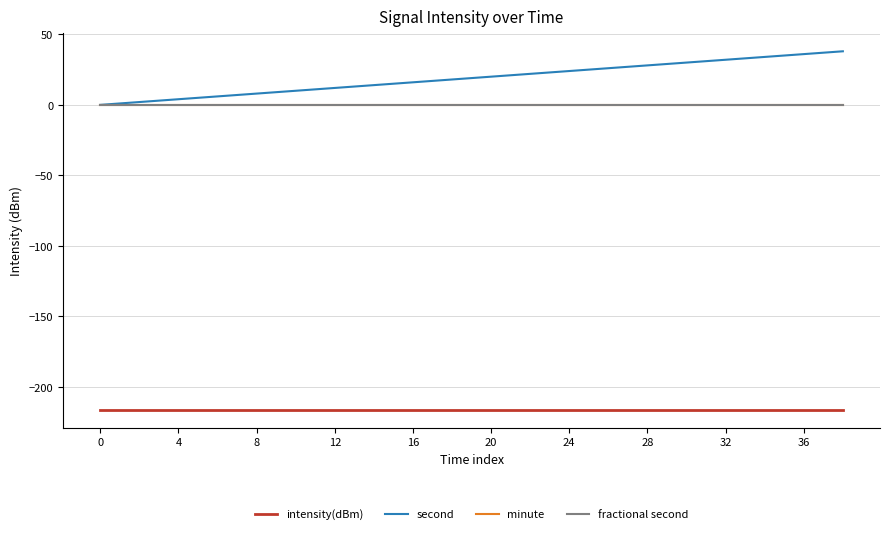

What is the value of the second point at the 2nd from the left?

2.0